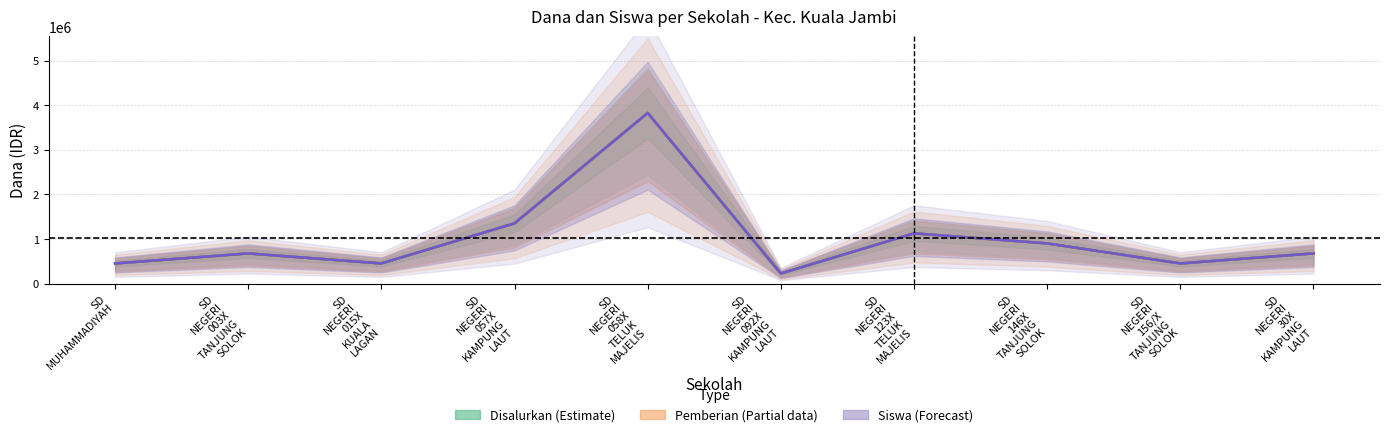

The value of Siswa Disalurkan at SD NEGERI 092X KAMPUNG LAUT is 58899. True or false?

False